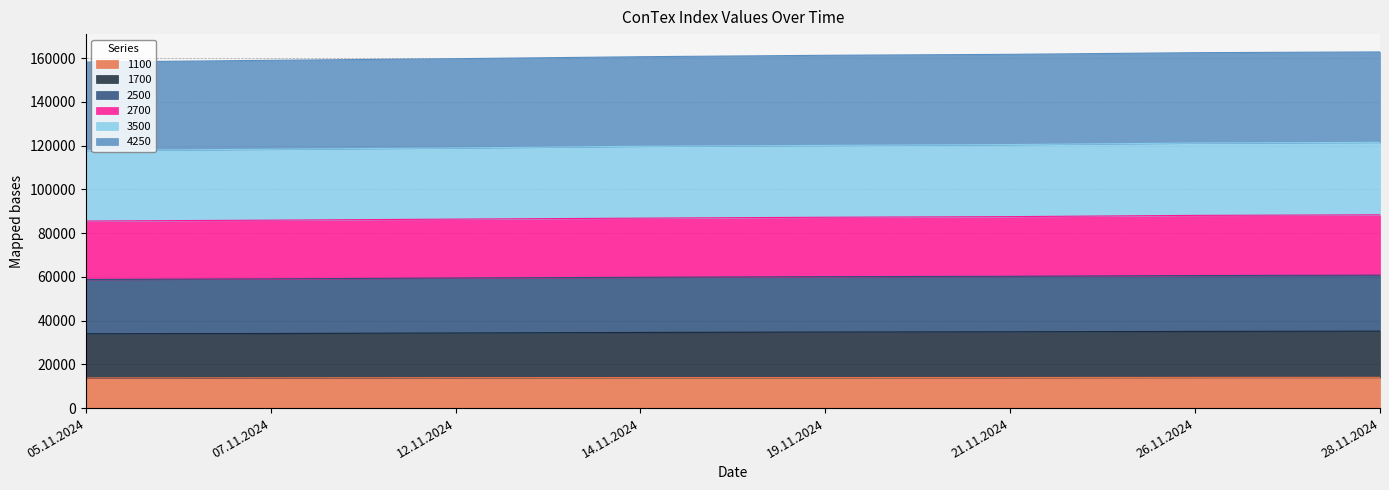

What is the highest value of the 1100 series?

14052